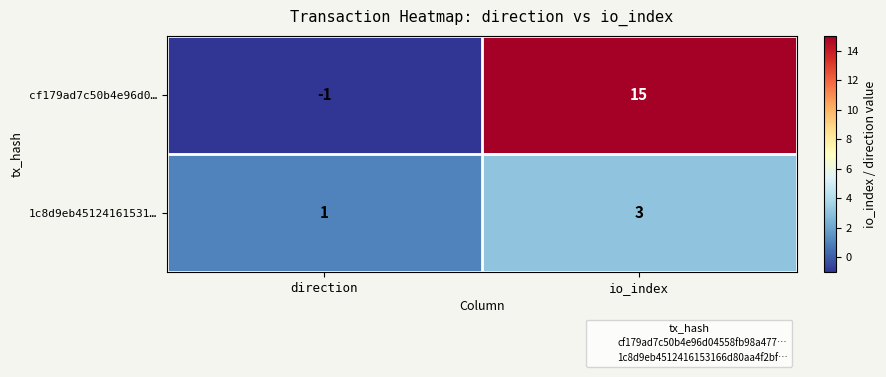

At how many categories does at least one series exceed 2?

1